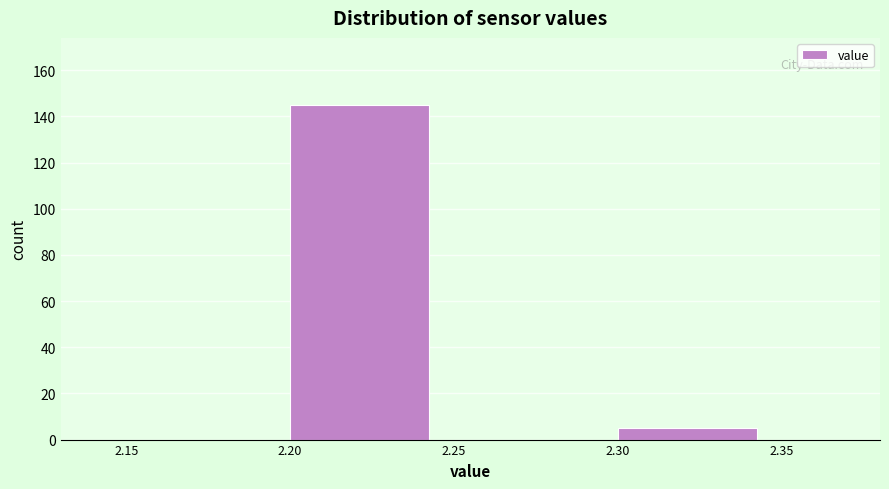

Over which range of the x-axis is the bar tallest?

2.20 to 2.25